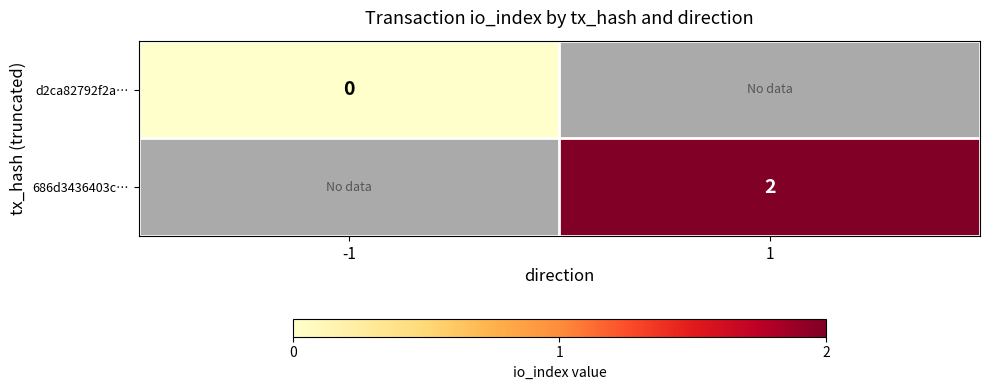

How many positive values does the 686d3436403c… series have?

1